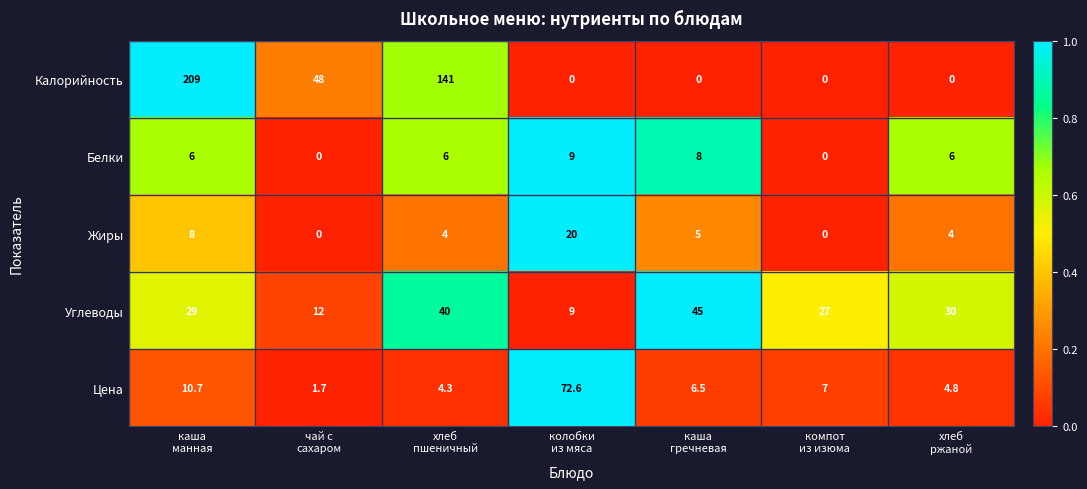

What is the greatest value displayed?

209.0